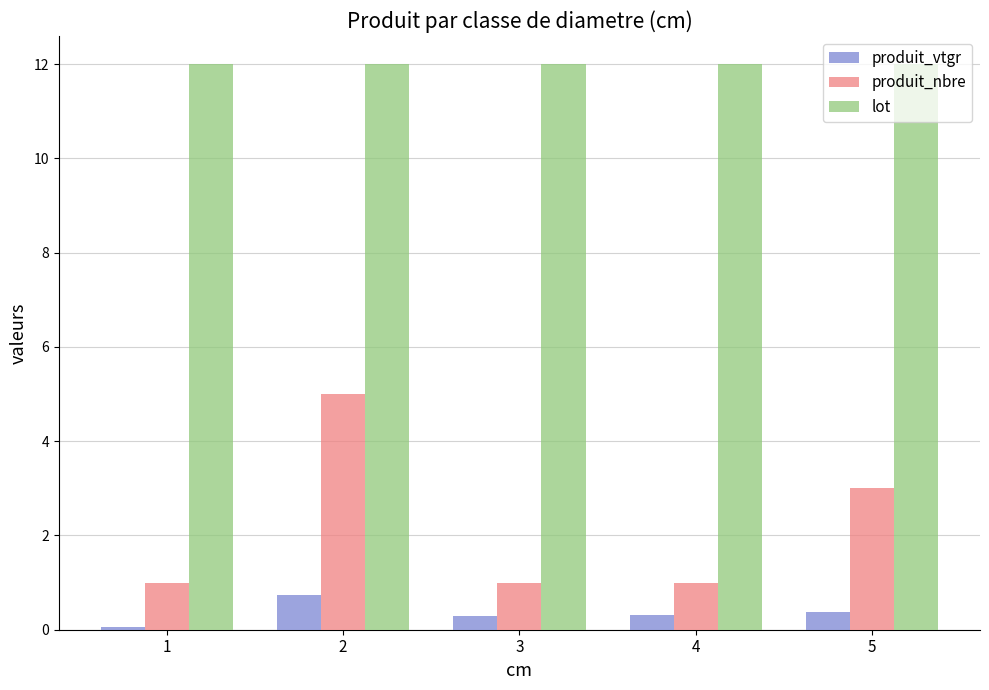

What is the spread (max minus min) of values at 2?

11.3